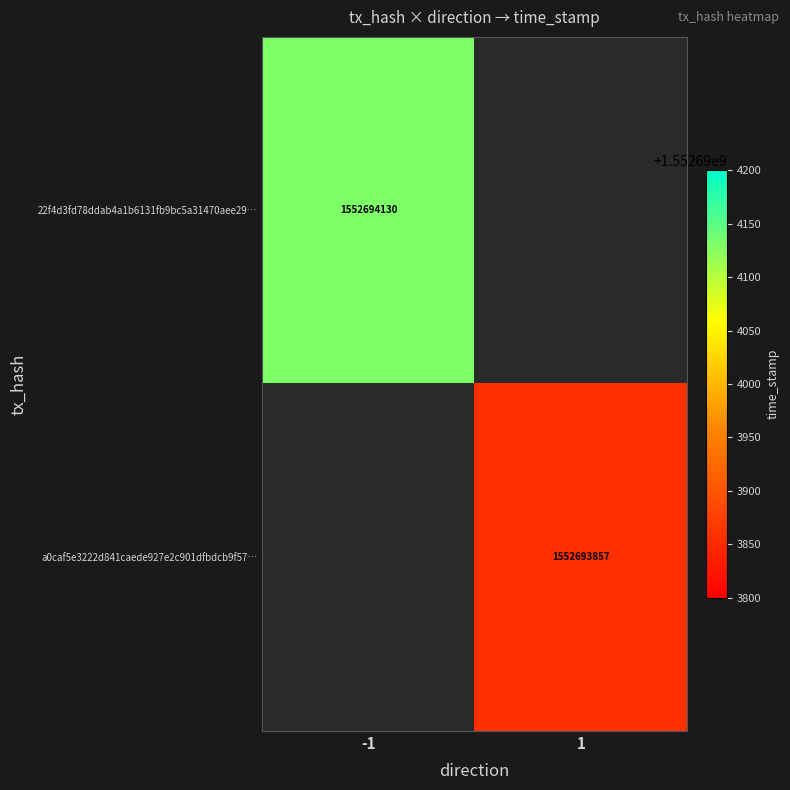

Reading left to right, extract all data points from this chart.

22f4d3fd78ddab4a1b6131fb9bc5a31470aee29: 0=-1	1=1552694130
a0caf5e3222d841caede927e2c901dfbdcb9f57: 0=1	1=1552693857